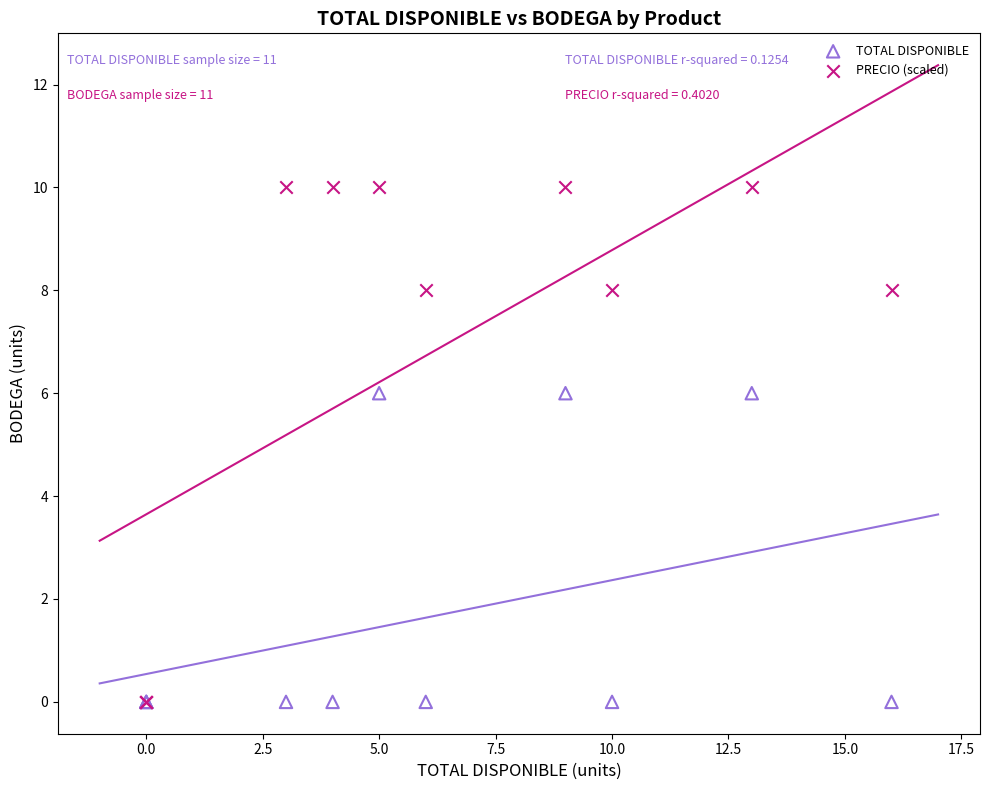

What are all the series names shown in the legend?

TOTAL DISPONIBLE, PRECIO (scaled)